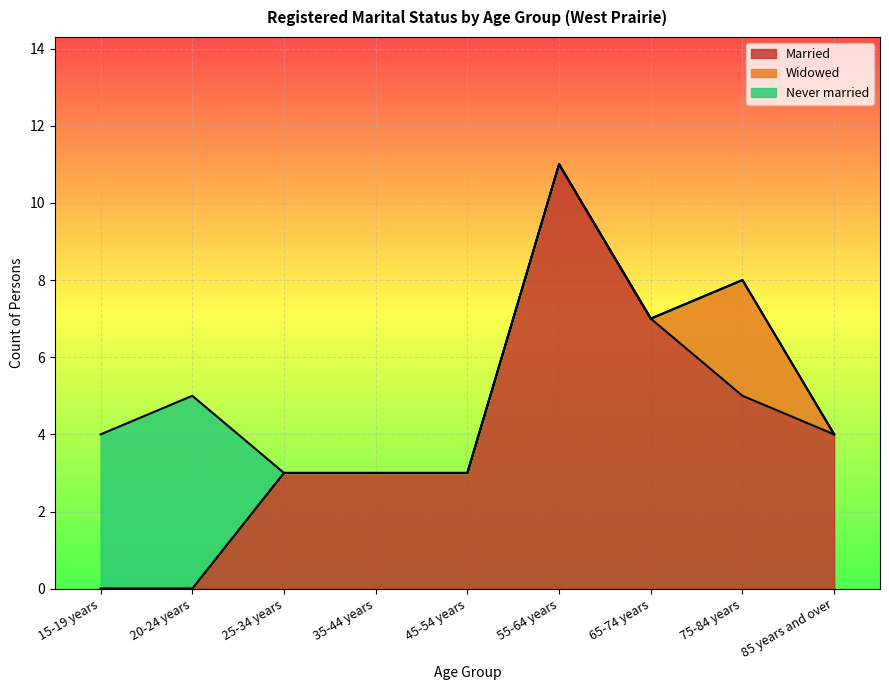

What is the difference between the highest and lowest values at 45-54 years?

3